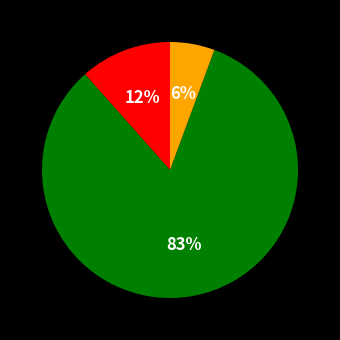

To the nearest percent, what is the average slice percentage?

33%